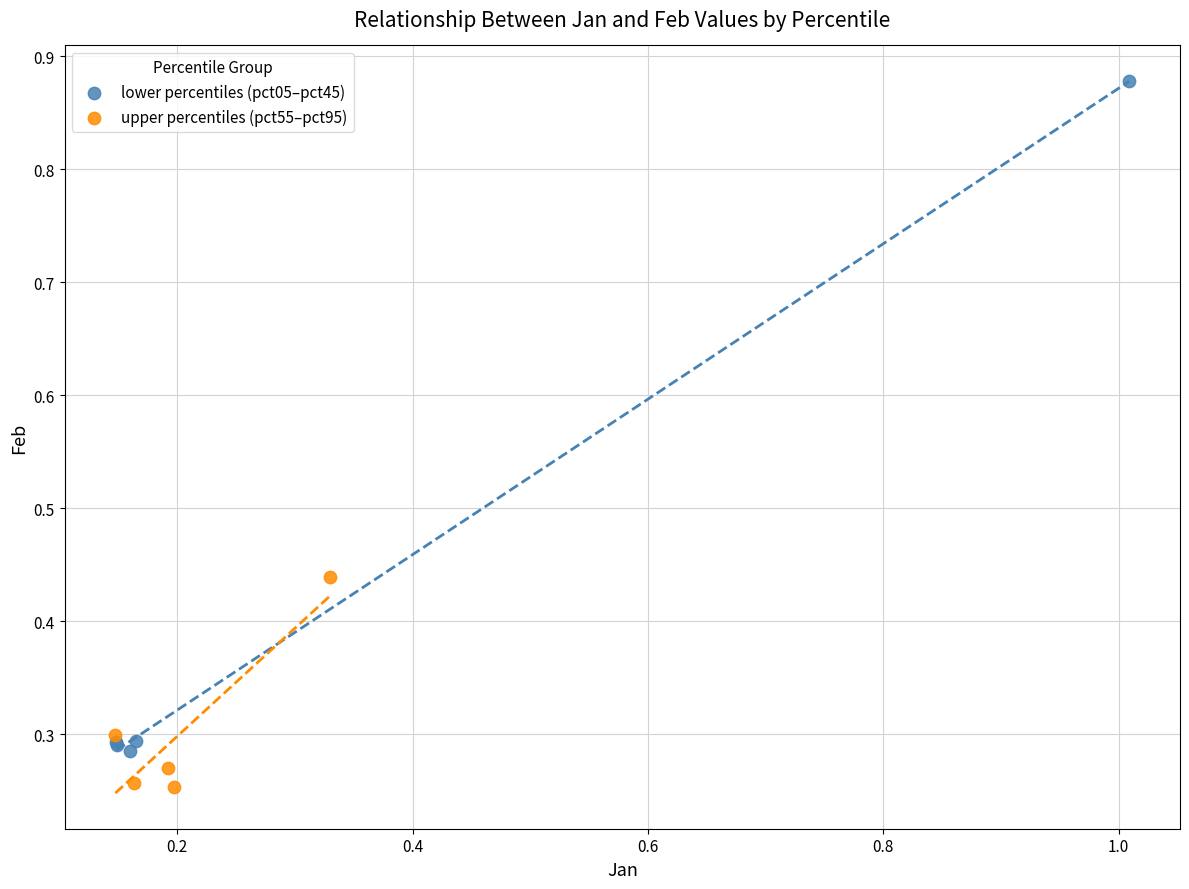

Which series has the widest spread of Y values?

lower percentiles (pct05–pct45)